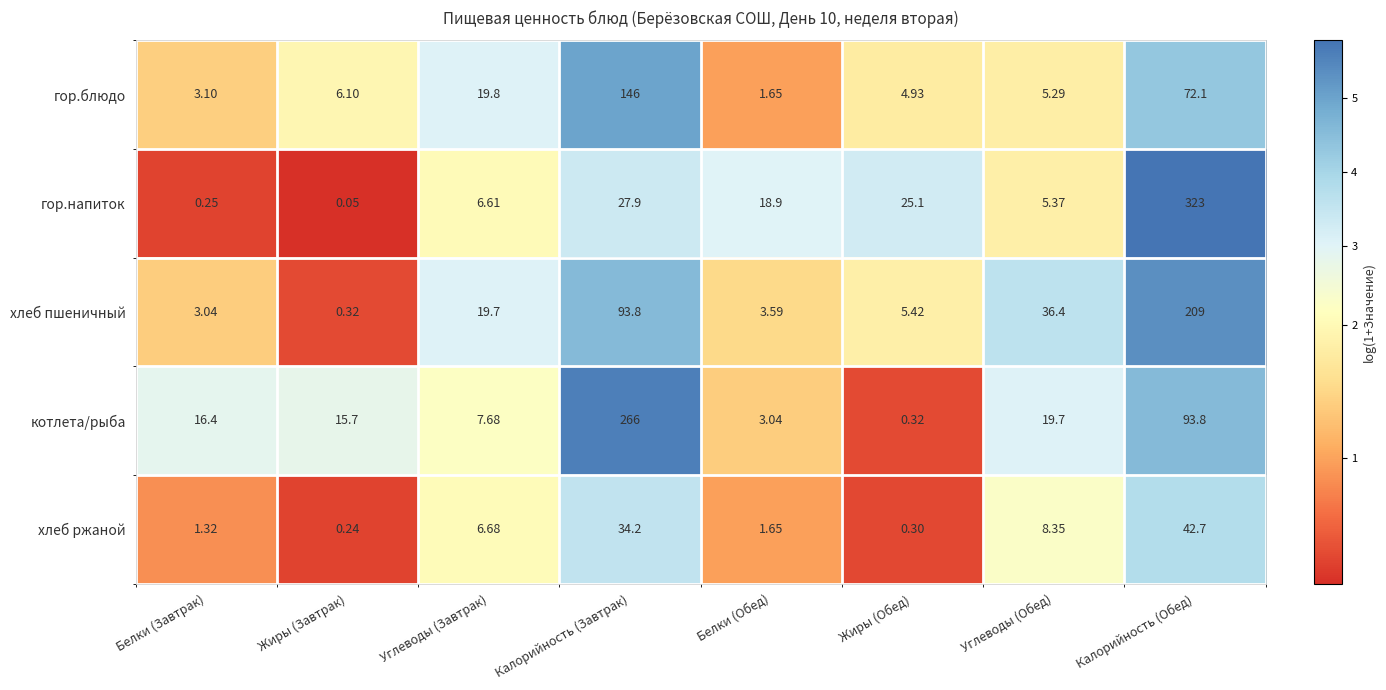

Which series has the largest total across all categories?

котлета/рыба